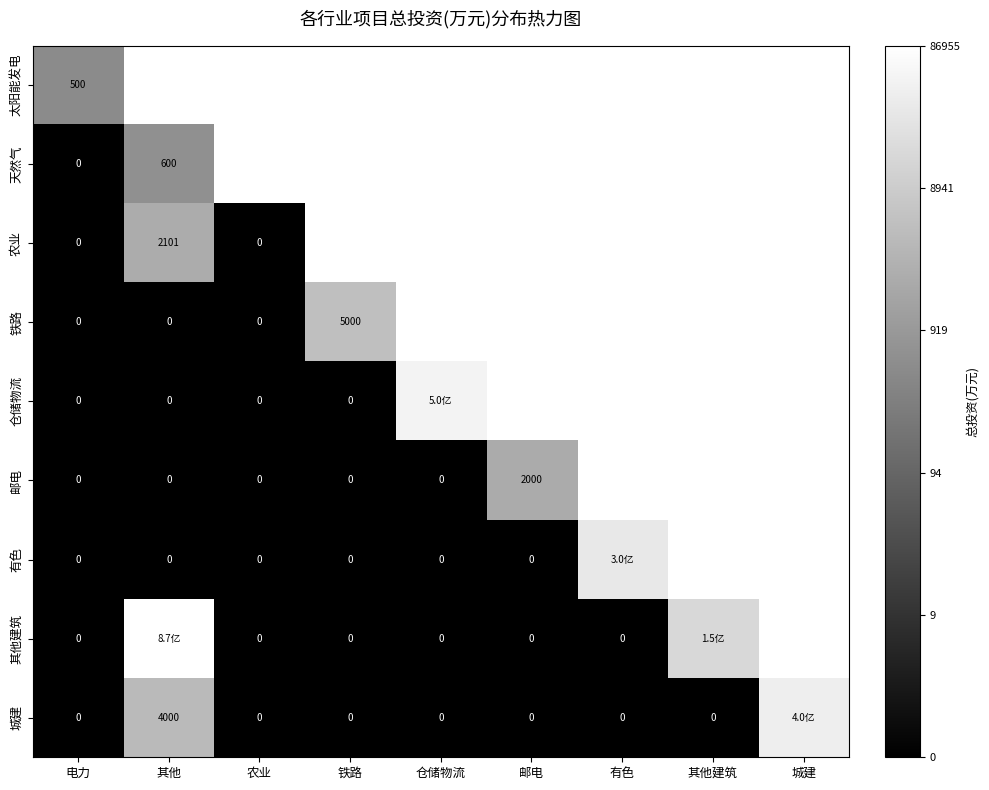

Which has a higher value, 仓储物流 or 电力?

仓储物流